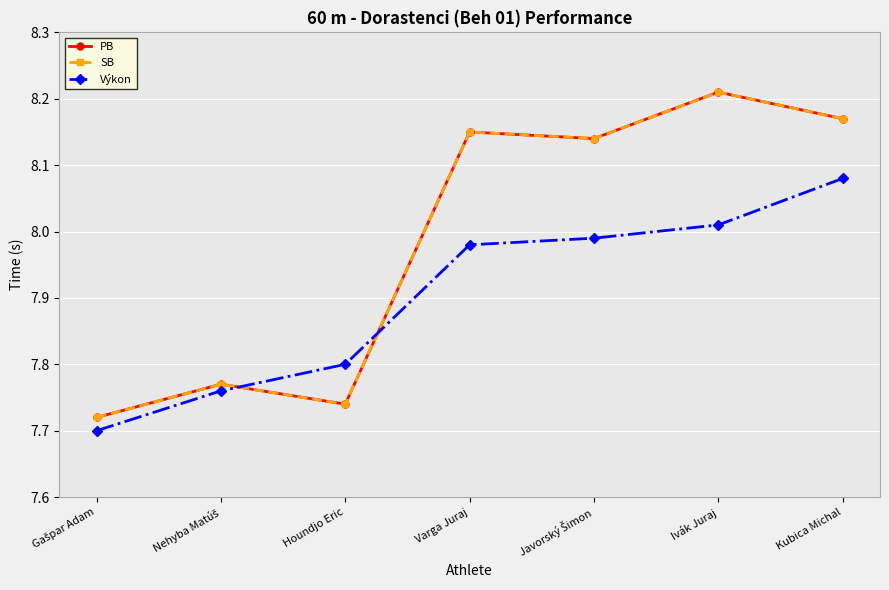

Does the chart have visible grid lines?

Yes